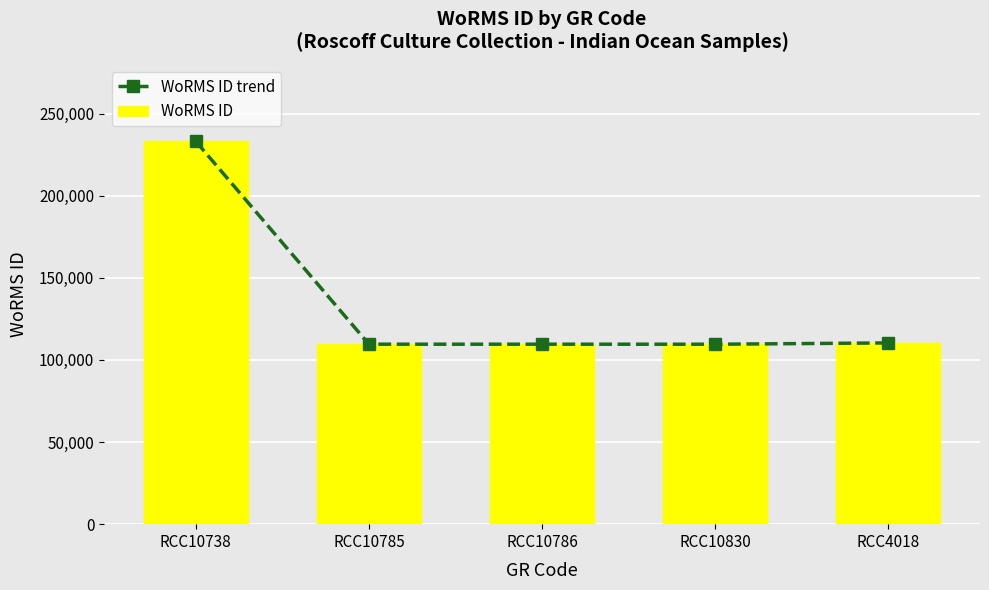

True or false: WoRMS ID trend has a value of 177481 at RCC10786.

False